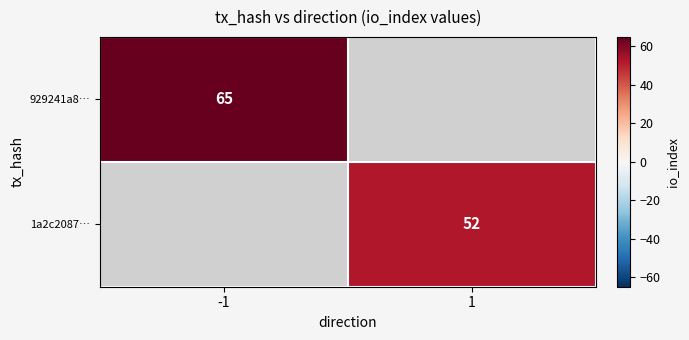

The value of 1a2c2087… at 1 is 84. True or false?

False